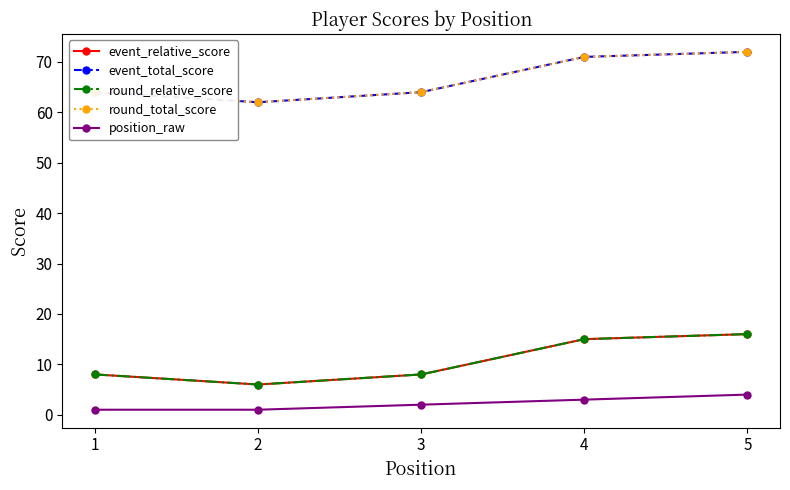

Does the chart have visible grid lines?

No